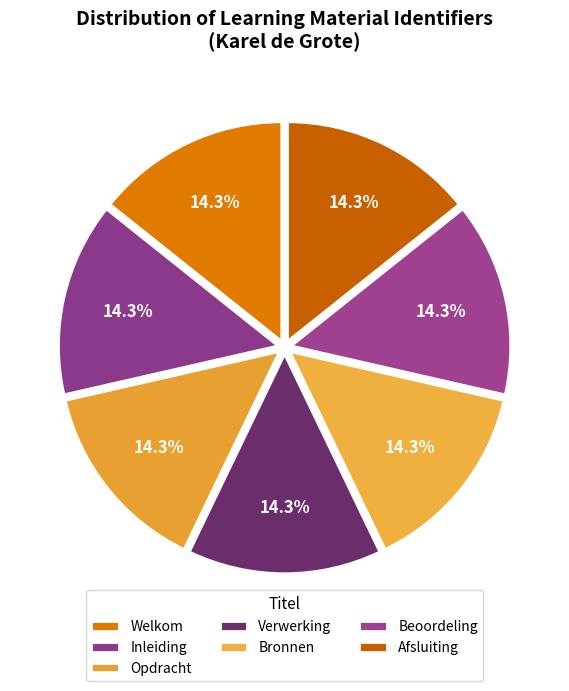

To the nearest percent, what portion does Welkom represent?

14%